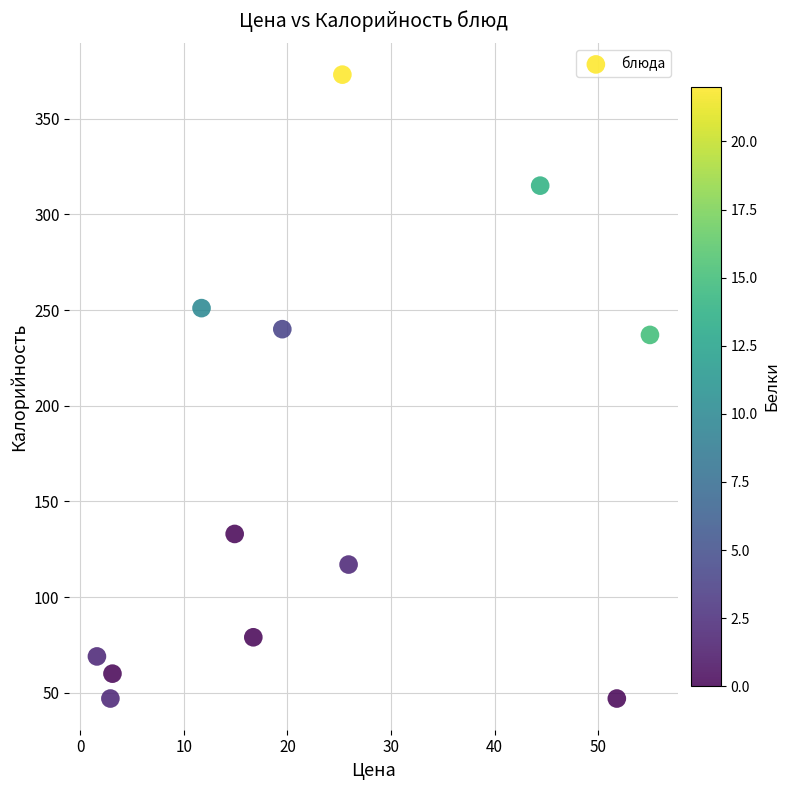

What is the range of Y values (max minus min)?

326